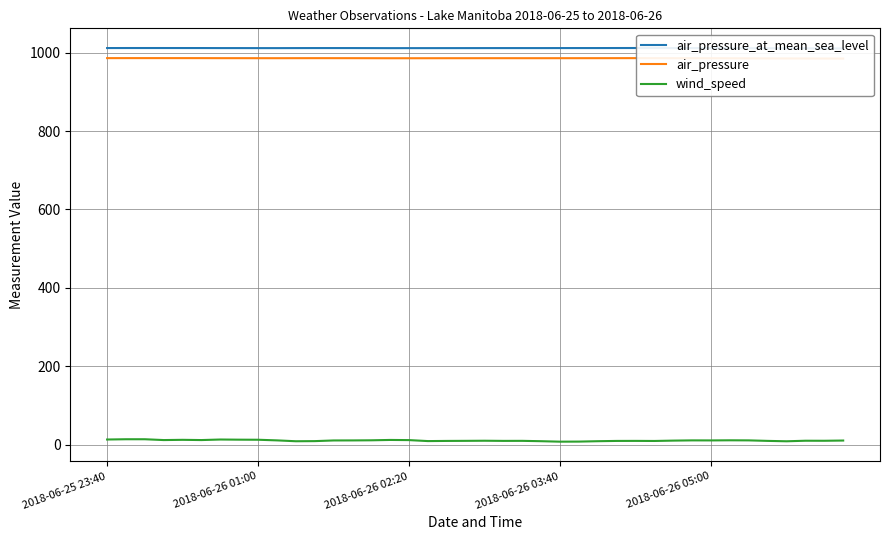

The value of wind_speed at 29 is 9.3. True or false?

True